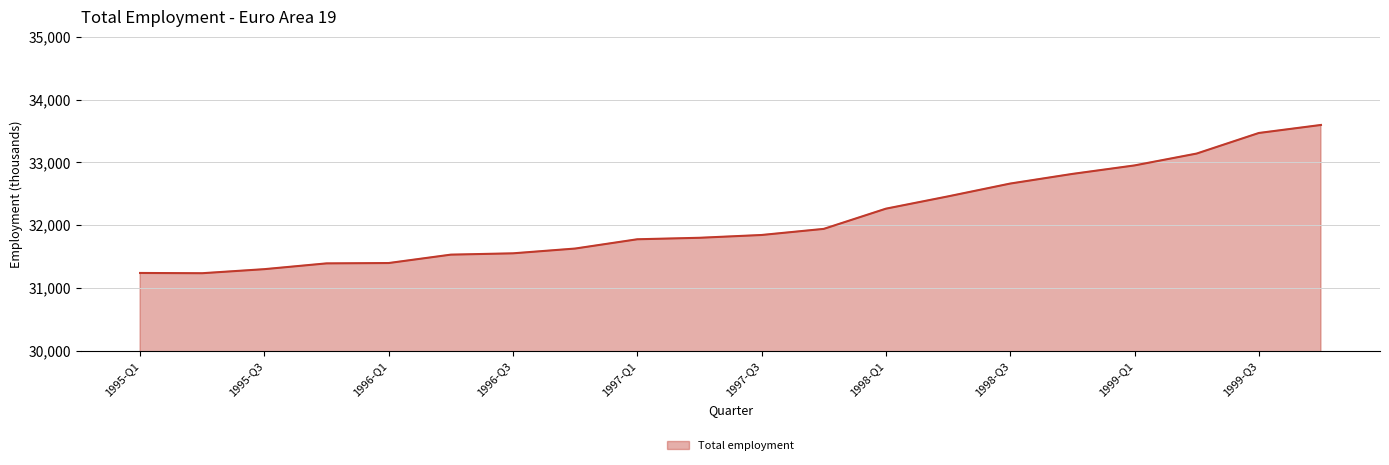

What is the difference between the maximum and minimum values?

2361.5